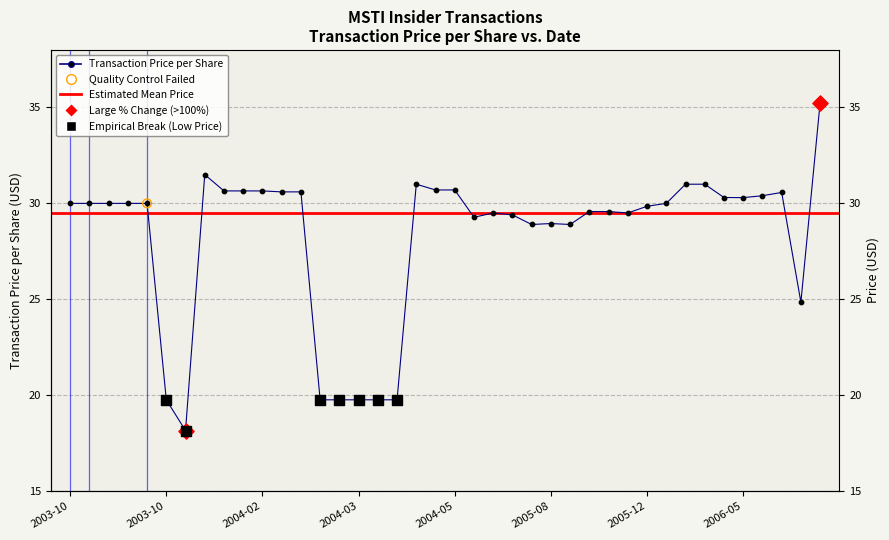

What is the ratio of the value at 24 to the value at 29?

1.0